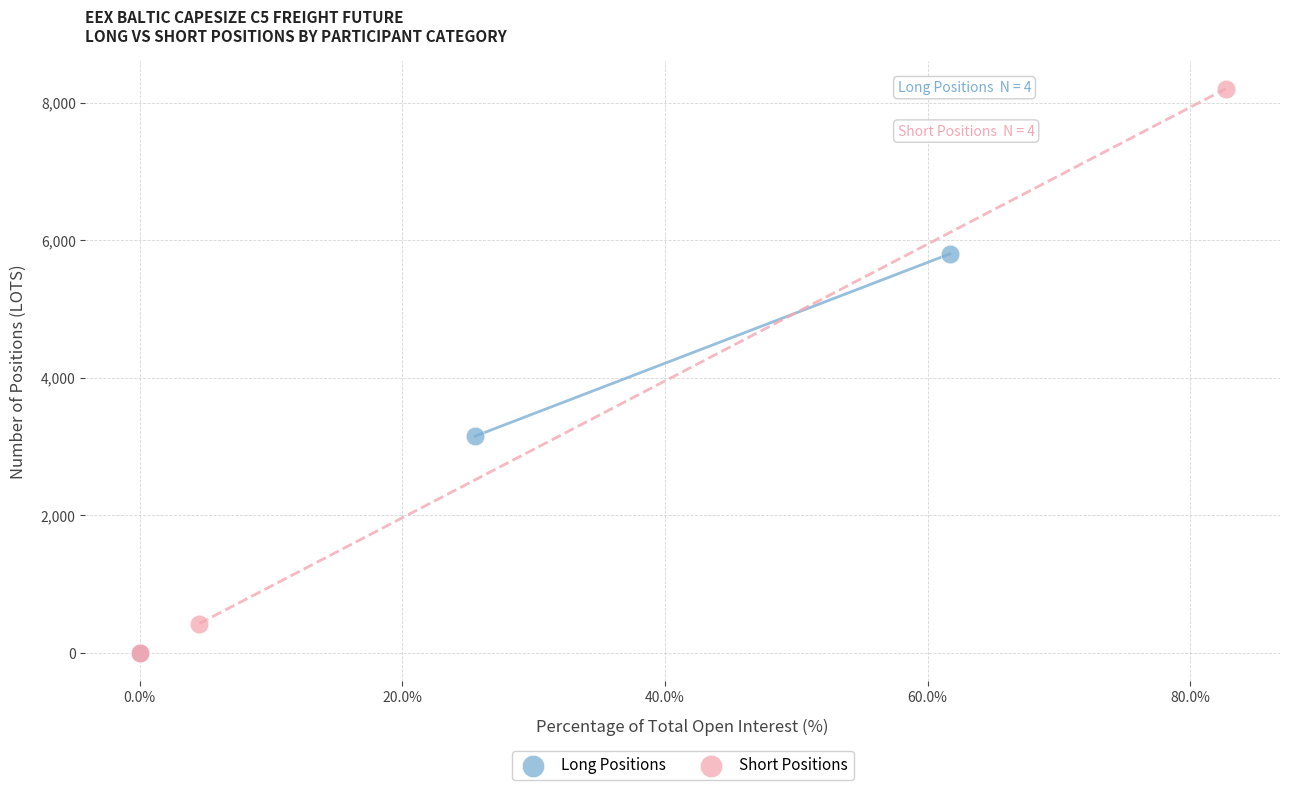

Which series reaches the maximum Y coordinate?

Short Positions